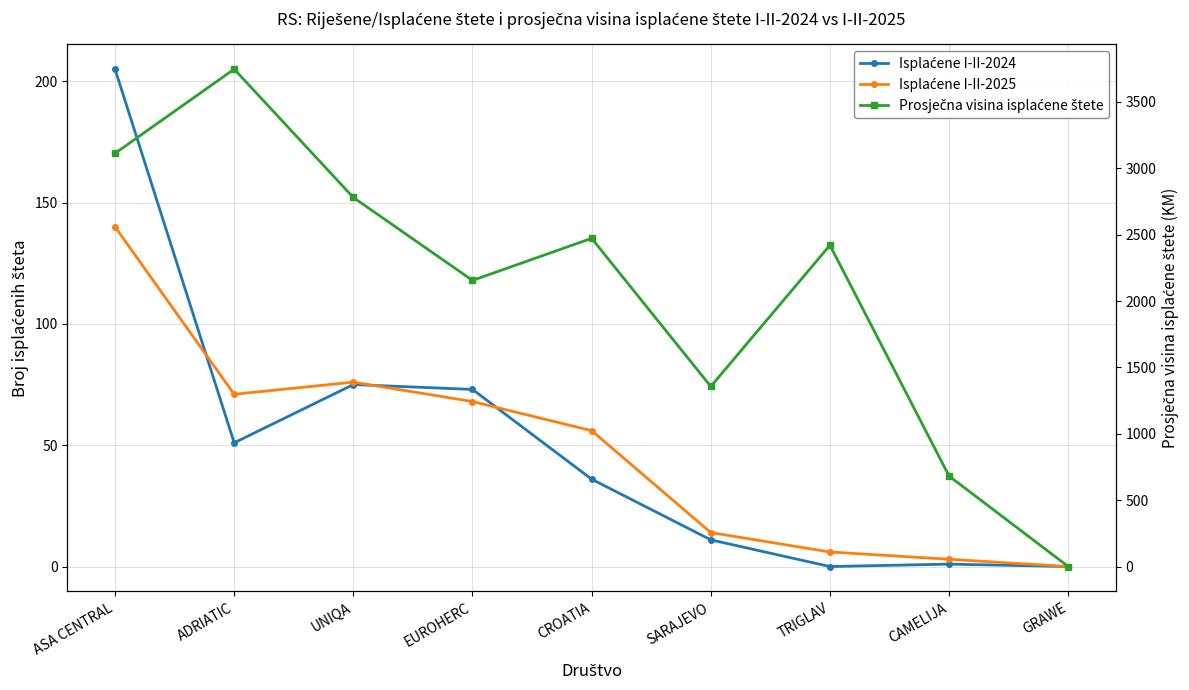

Reading left to right, what are all the values shown in this chart?

Isplaćene I-II-2024: 205.0	51.0	75.0	73.0	36.0	11.0	0.0	1.0	0.0
Isplaćene I-II-2025: 140.0	71.0	76.0	68.0	56.0	14.0	6.0	3.0	0.0
Prosječna visina isplaćene štete: 3112.5	3746.8	2780.1	2155.2	2472.3	1356.4	2420.3	681.3	0.0